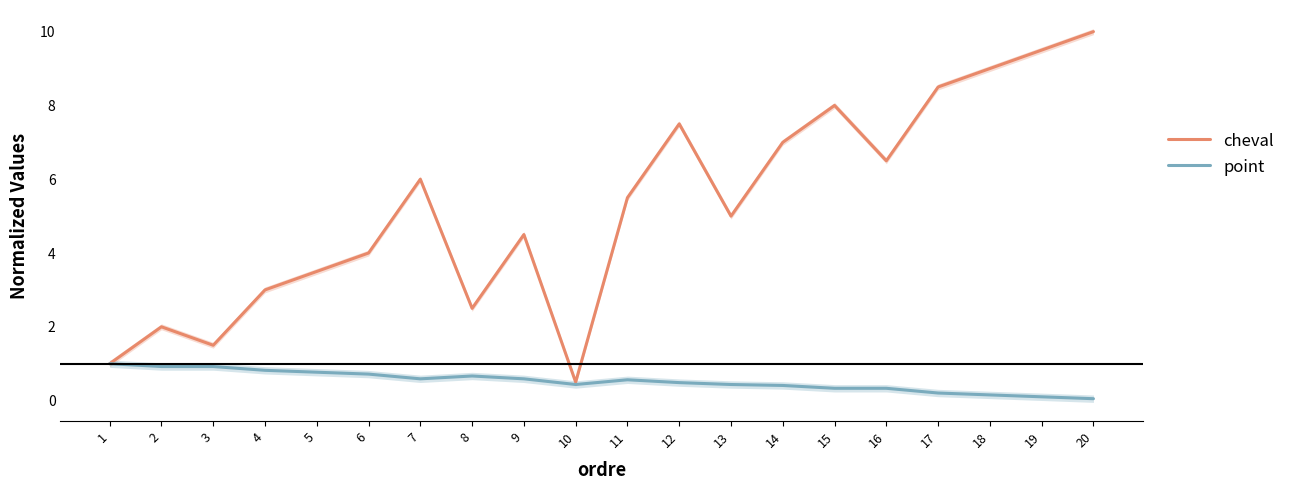

The cheval series shows 2.0 at 2. True or false?

True